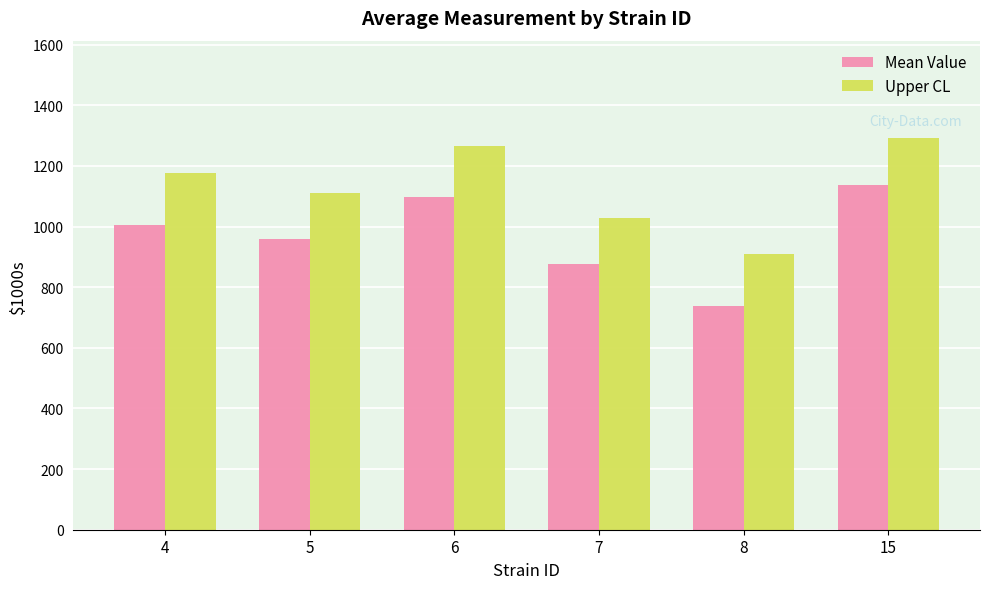

What is the difference between the maximum and minimum values in the Upper CL series?

382.3